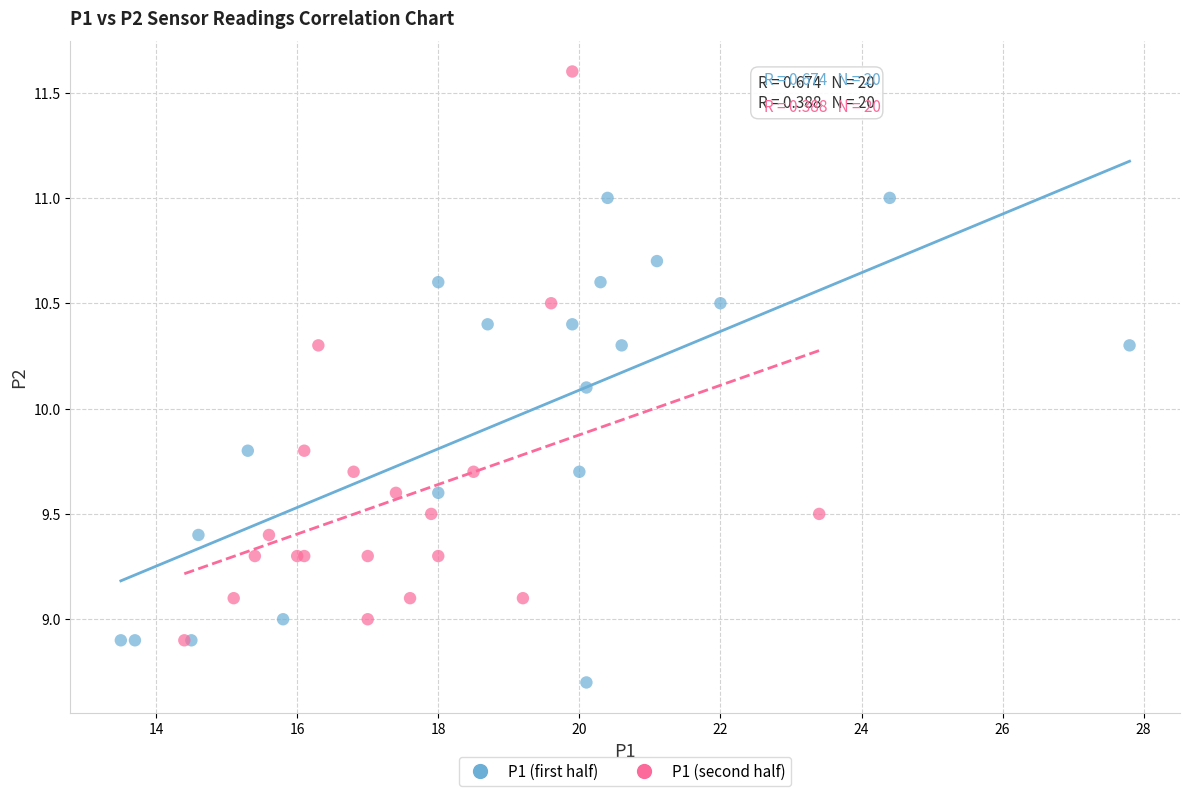

Which series reaches the minimum Y coordinate?

P1 (first half)